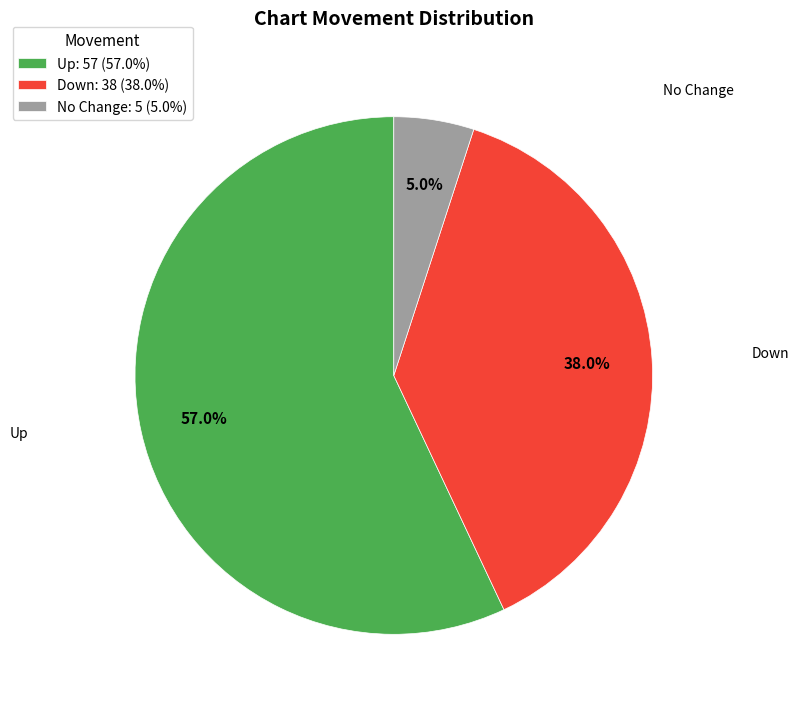

Combined, what portion of the pie is Down: 38 (38.0%) and Up: 57 (57.0%)?

95.0%